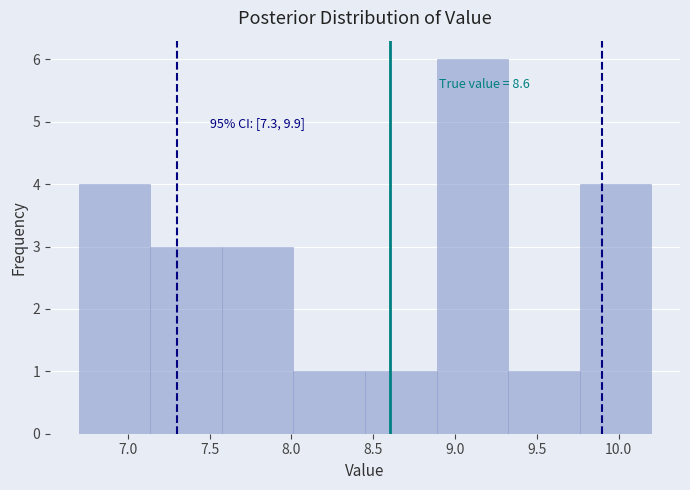

Which range on the x-axis has the tallest bar?

8.90 to 9.35